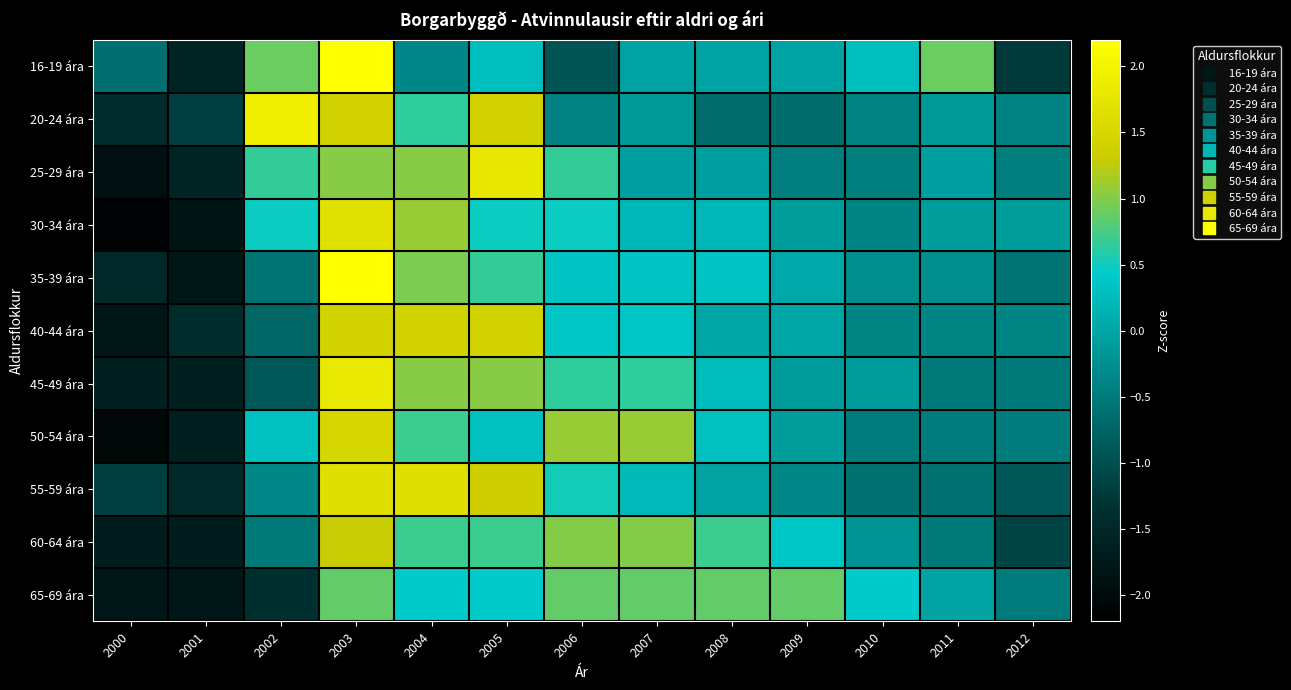

At how many categories does at least one series exceed -1?

12